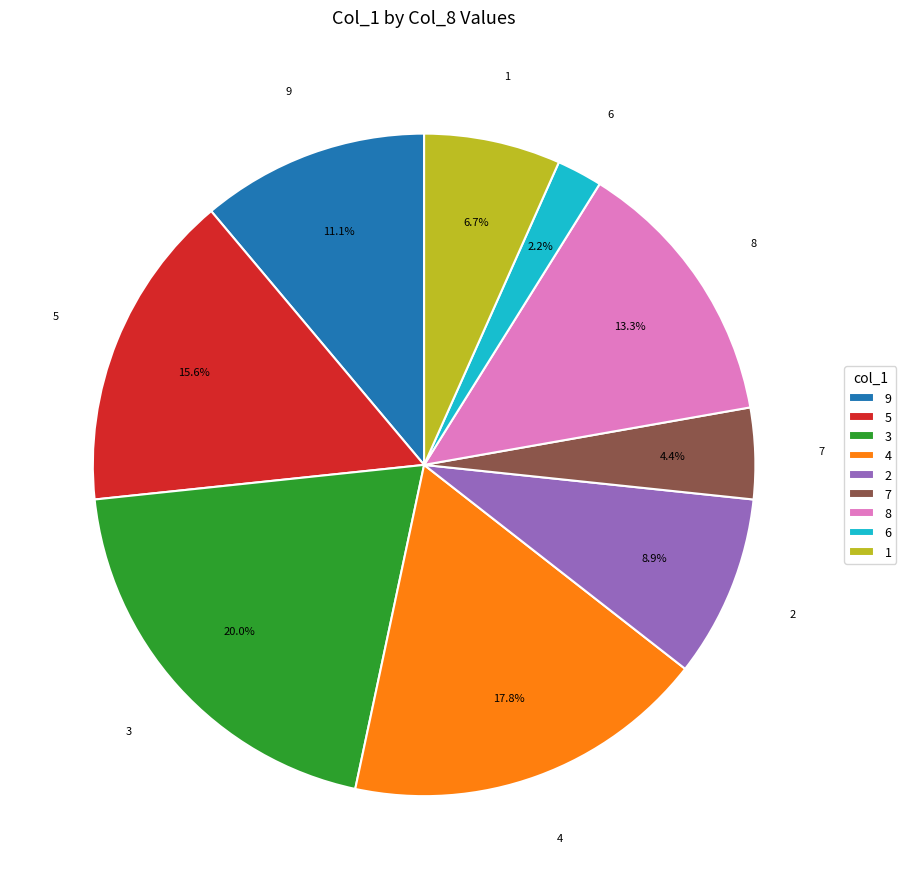

What portion of the pie excludes 6?

97.8%